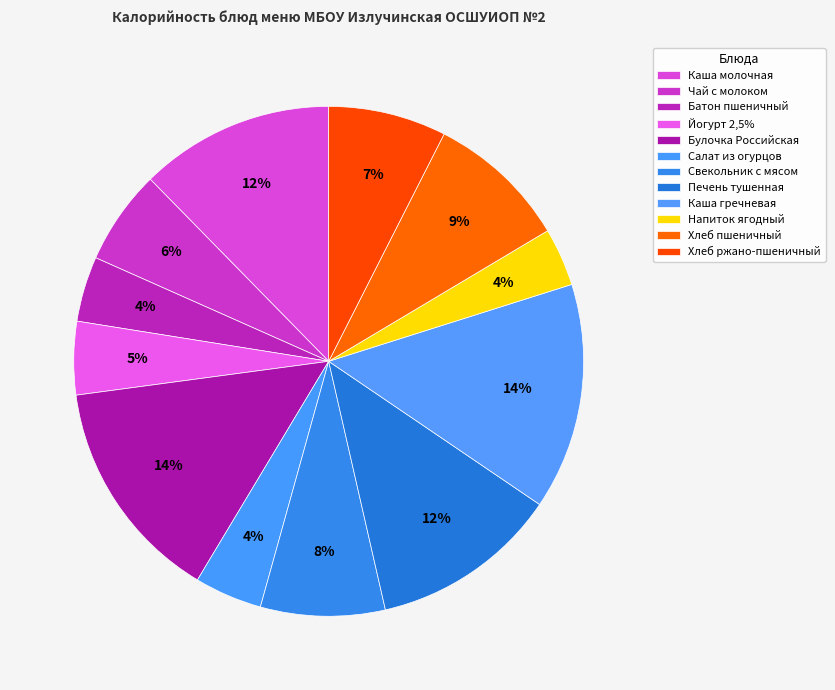

Does any single category account for the majority?

No